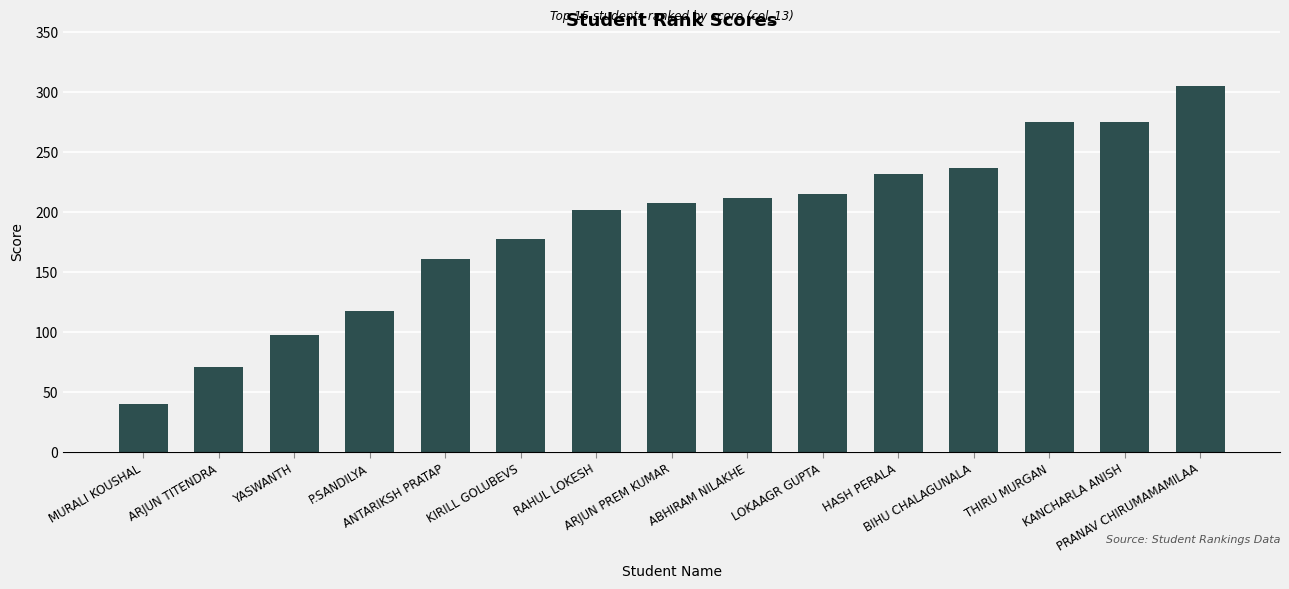

What position from the right is BIHU CHALAGUNALA?

4